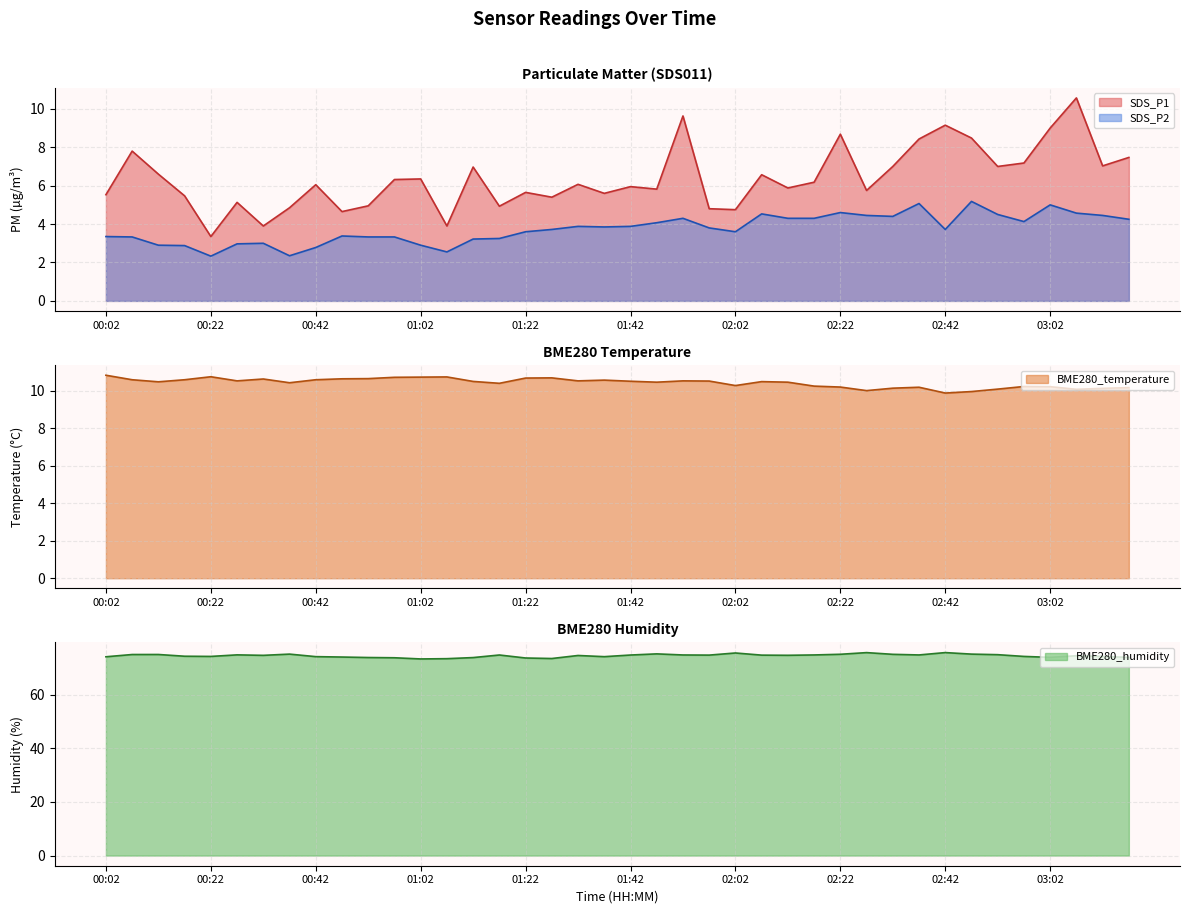

At which label is SDS_P2 closest to 3?

00:32